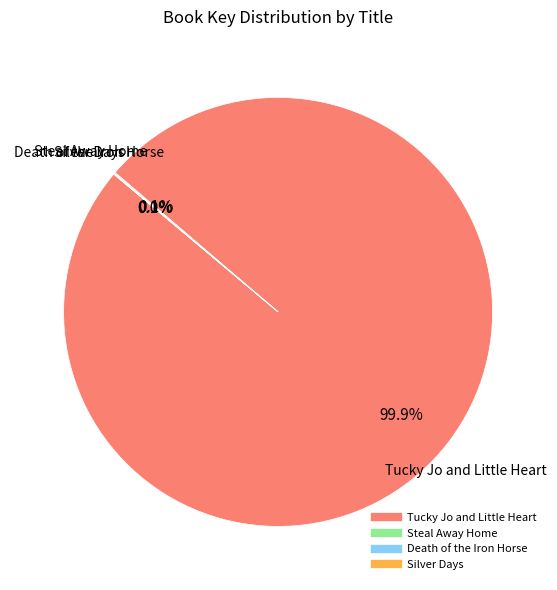

Is Tucky Jo and Little Heart the majority of the pie?

Yes